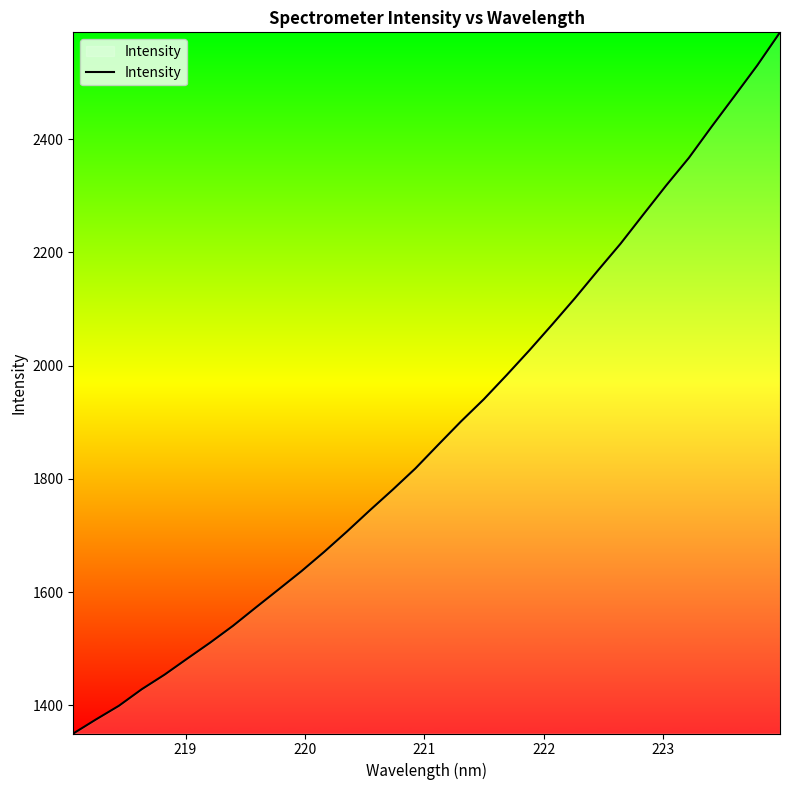

What is the sum of all values?

60337.1